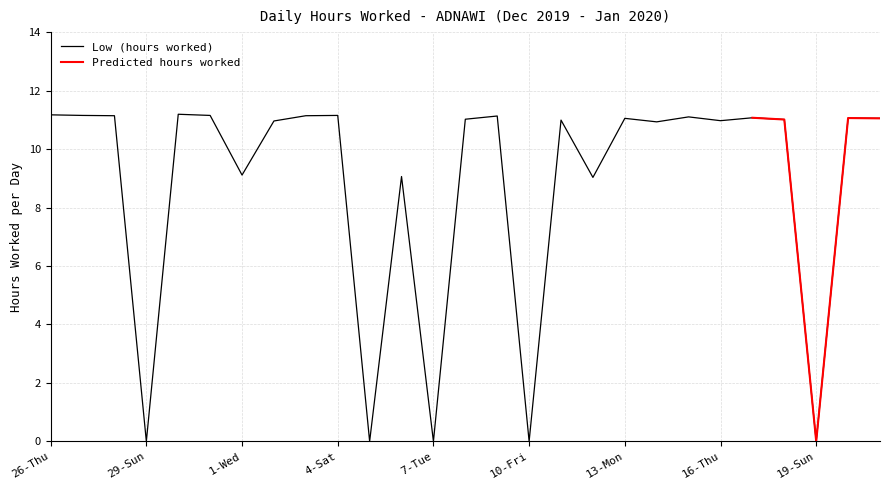

Is it true that the value at 6-Mon is 14.0?

False